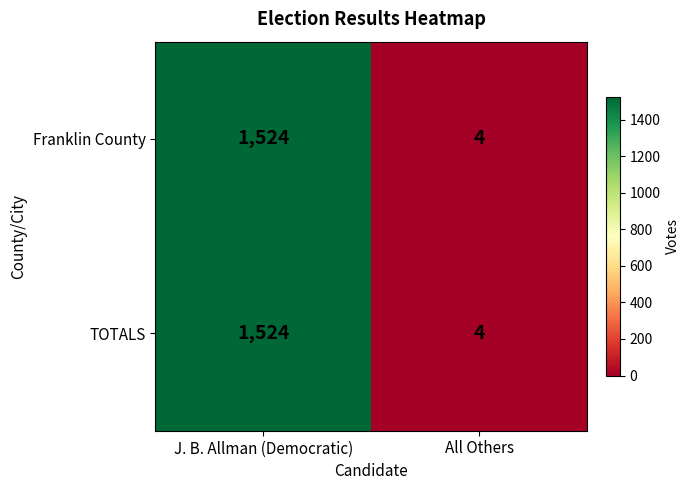

Which category has the highest value across all series?

J. B. Allman (Democratic)